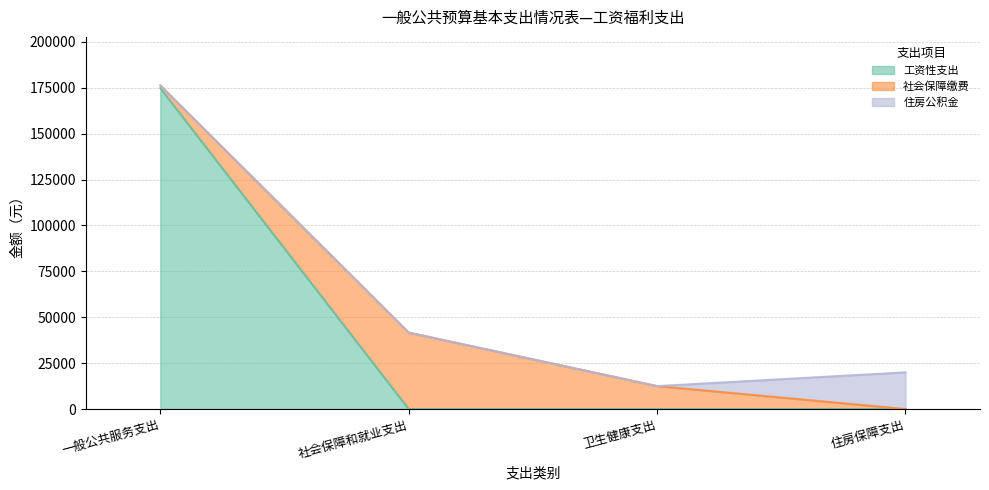

True or false: 工资性支出 and 住房公积金 cross at least once.

False